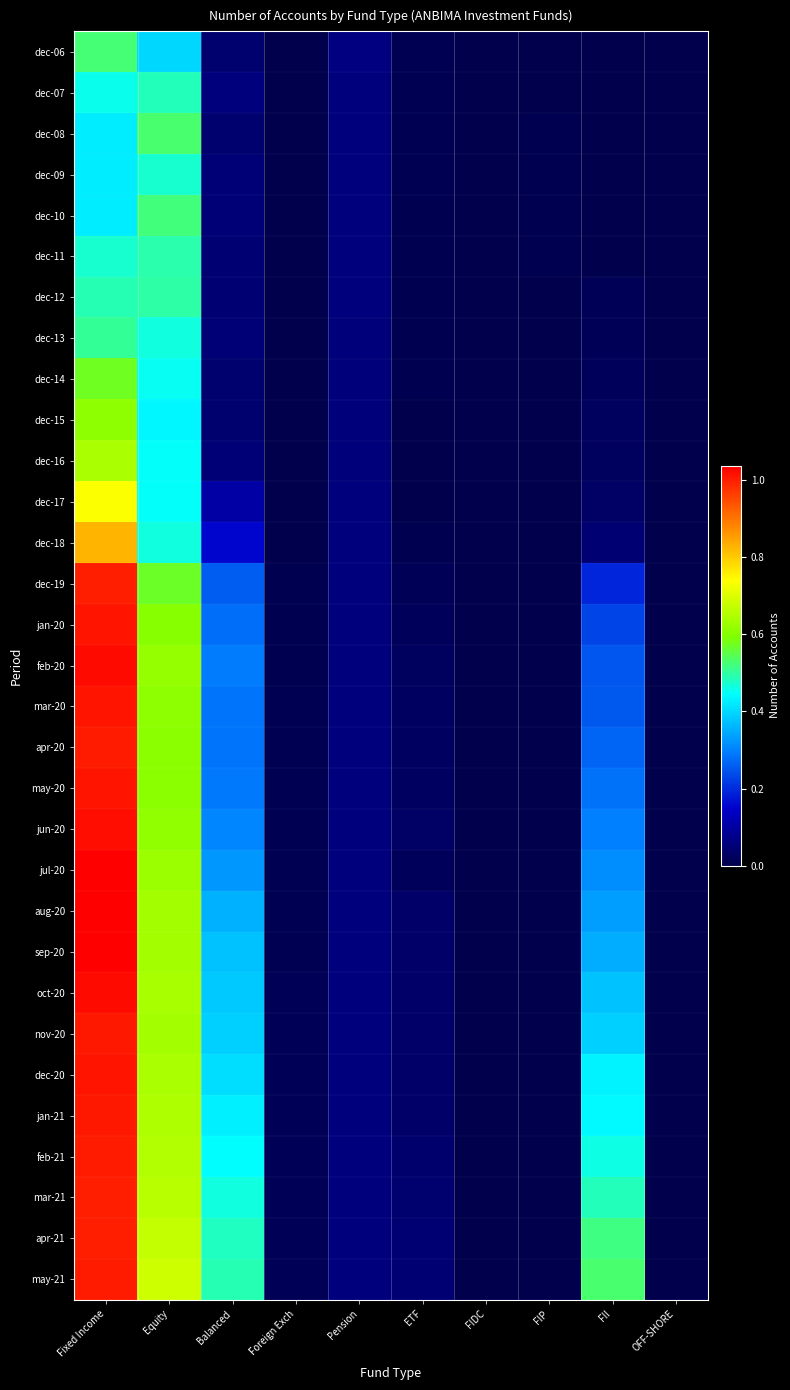

At which category is the sum across all series the highest?

Fixed Income